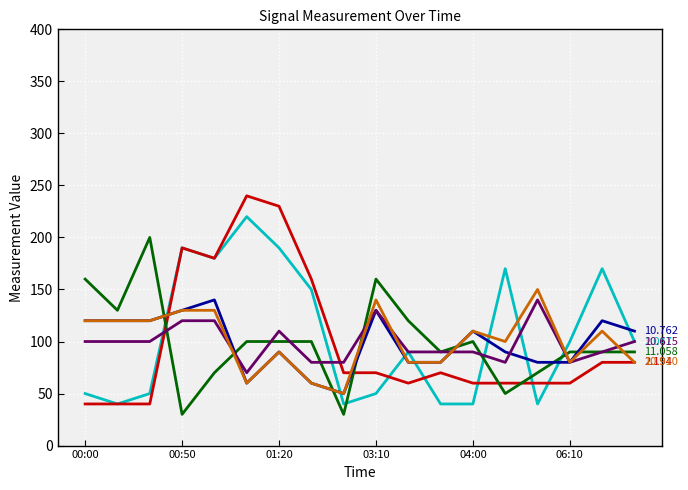

How many lines are shown in the chart?

6